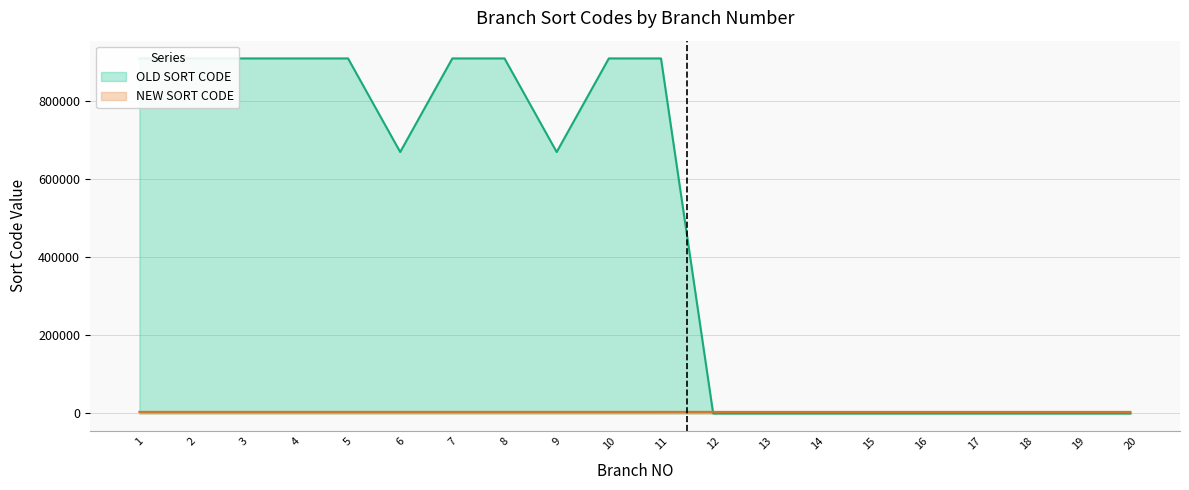

Does the chart display data point markers on the line(s)?

No